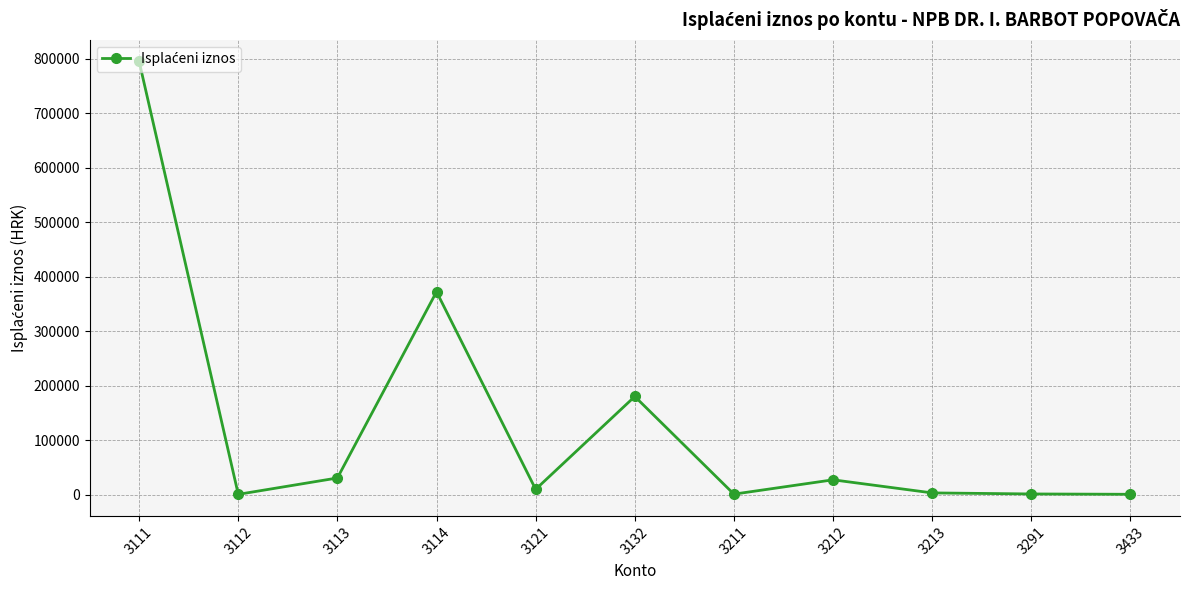

What is the difference between the maximum and minimum values?

794586.4